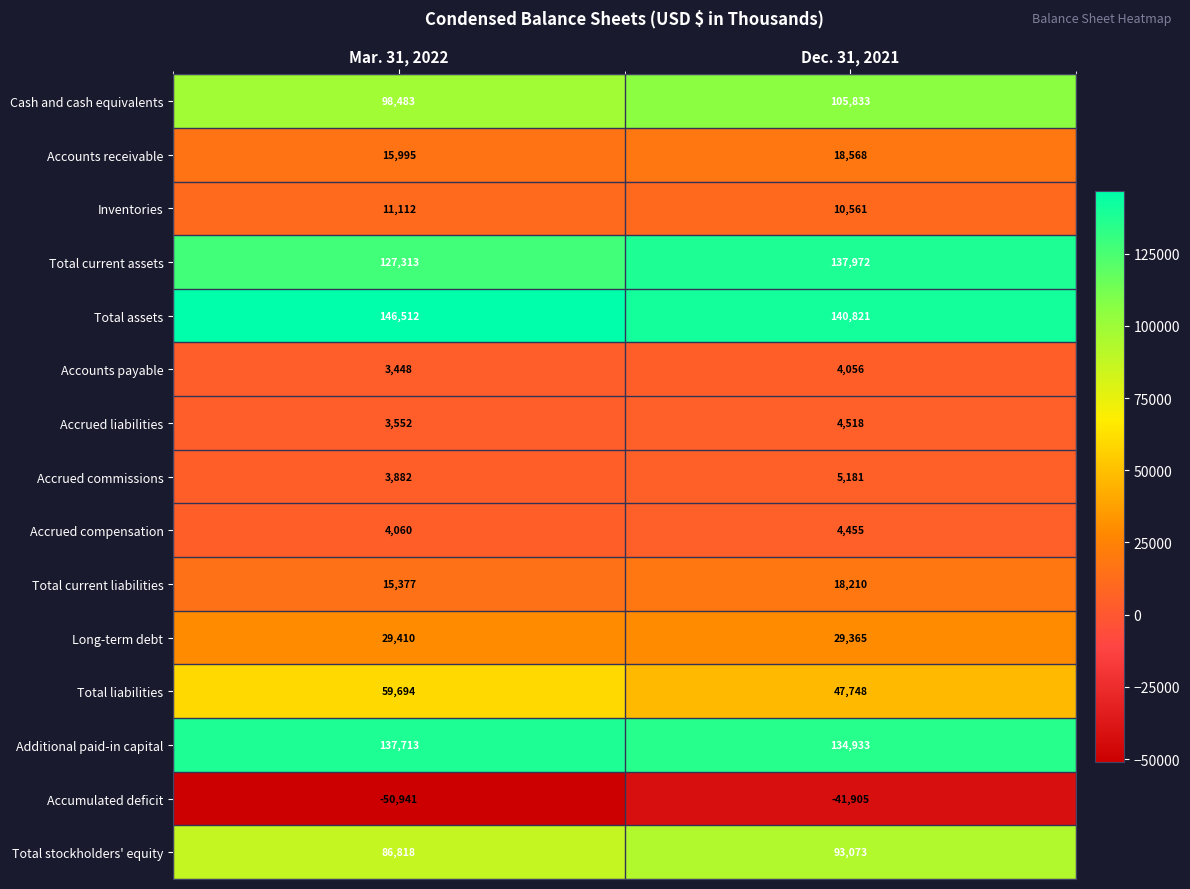

At how many categories does at least one series exceed 81062?

2